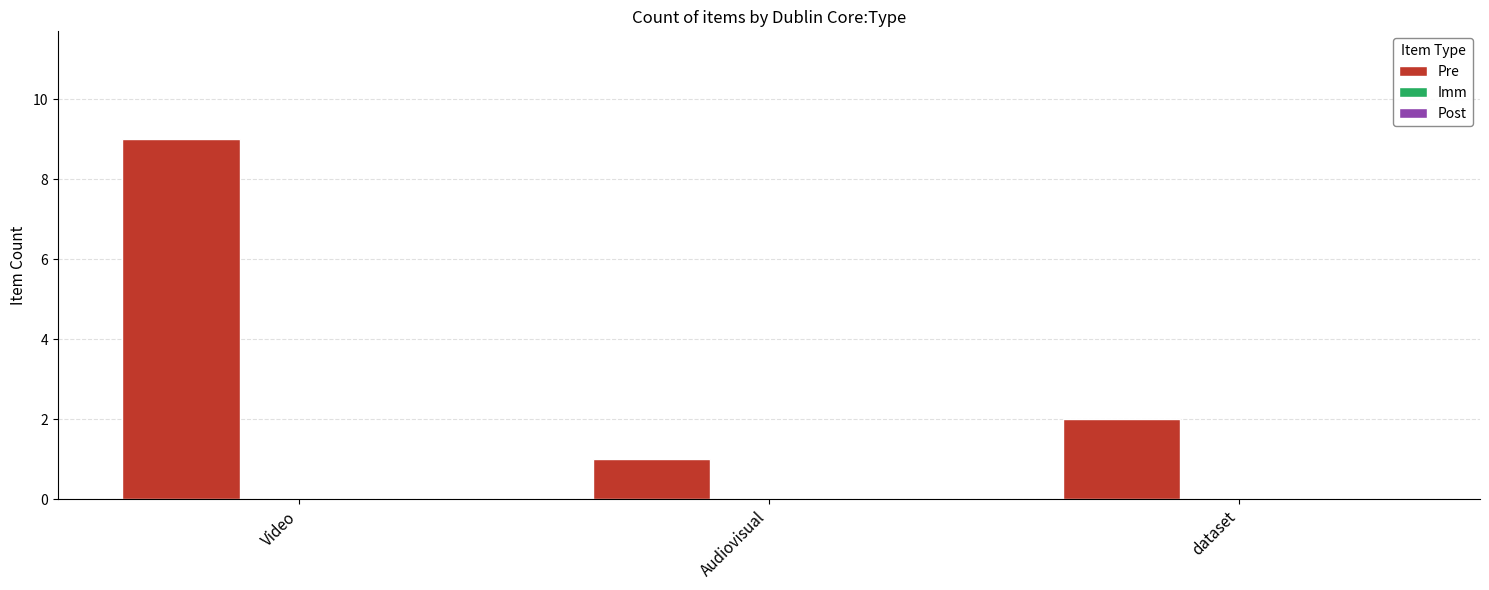

Are the bars horizontal?

No